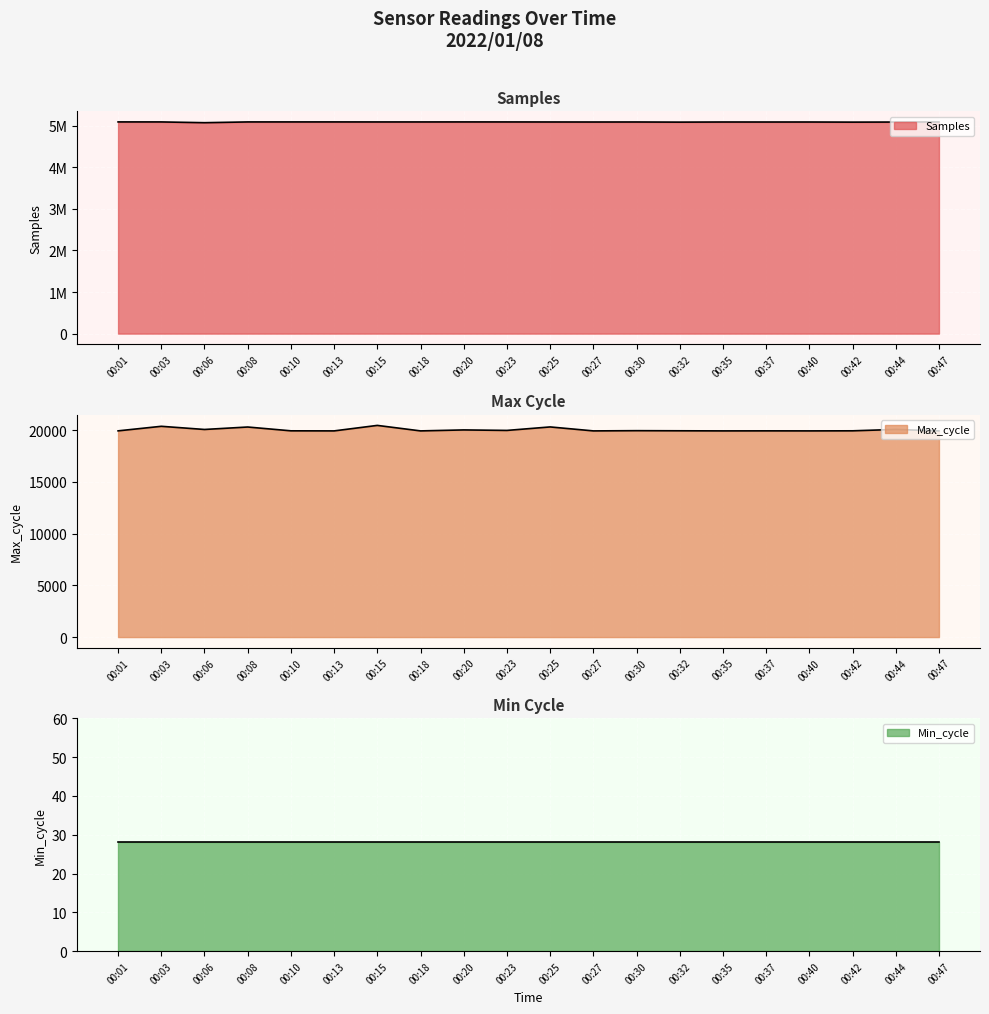

Between 00:01 and 00:10, which is larger?

00:01